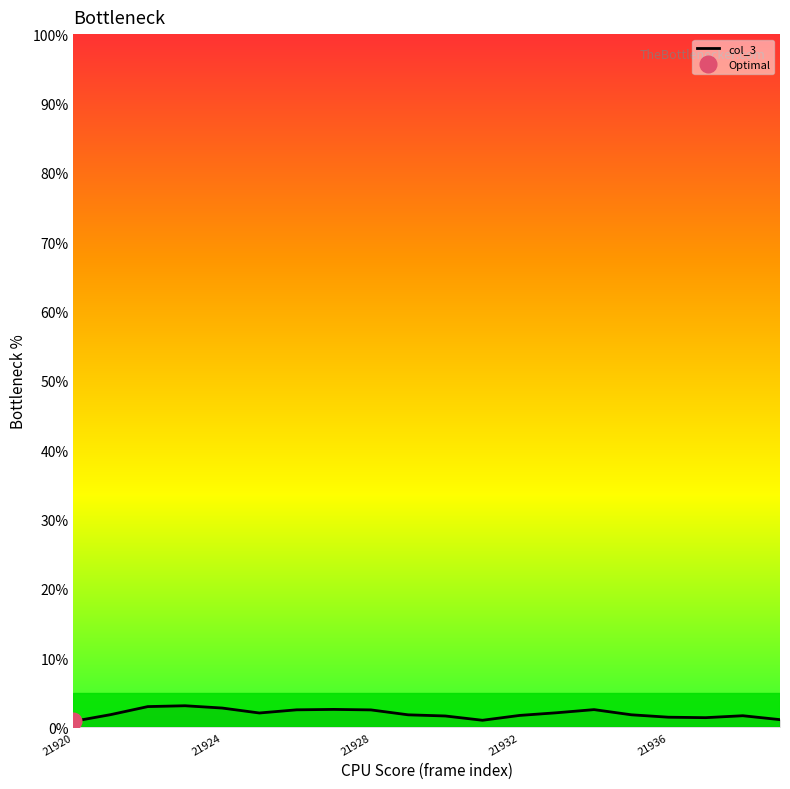

The col_3 series shows 1.5 at 21936. True or false?

True